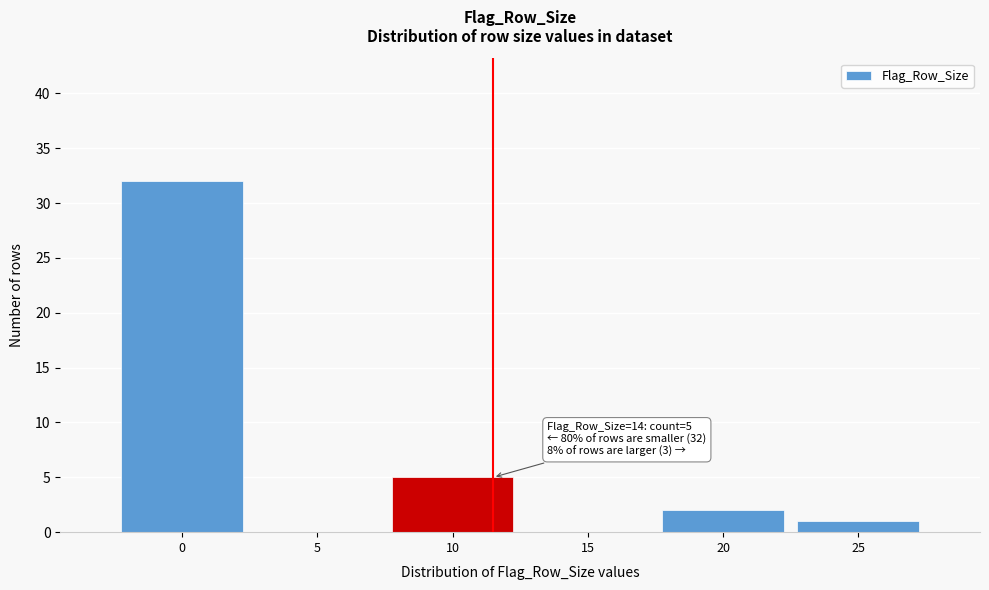

Reading left to right, list all the values displayed in this chart.

0=32	5=0	10=5	15=0	20=2	25=1